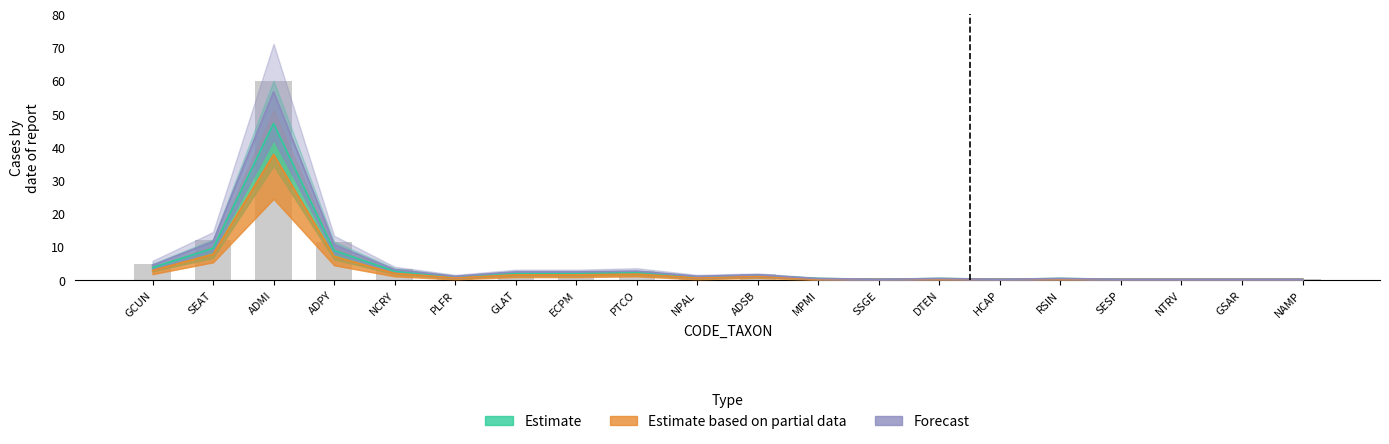

Reading left to right, transcribe all the data shown in this chart.

Estimate: 3.8	9.6	47.1	8.9	2.7	0.9	2.0	2.0	2.2	0.9	1.3	0.4	0.2	0.4	0.2	0.4	0.2	0.2	0.2	0.2
Estimate based on partial data: 2.9	7.8	37.8	7.1	2.0	0.7	1.6	1.6	1.8	0.7	1.1	0.2	0.2	0.2	0.2	0.2	0.2	0.2	0.2	0.2
Forecast: 4.4	11.6	56.7	10.7	3.1	1.1	2.4	2.4	2.7	1.1	1.6	0.4	0.2	0.4	0.2	0.4	0.2	0.2	0.2	0.2